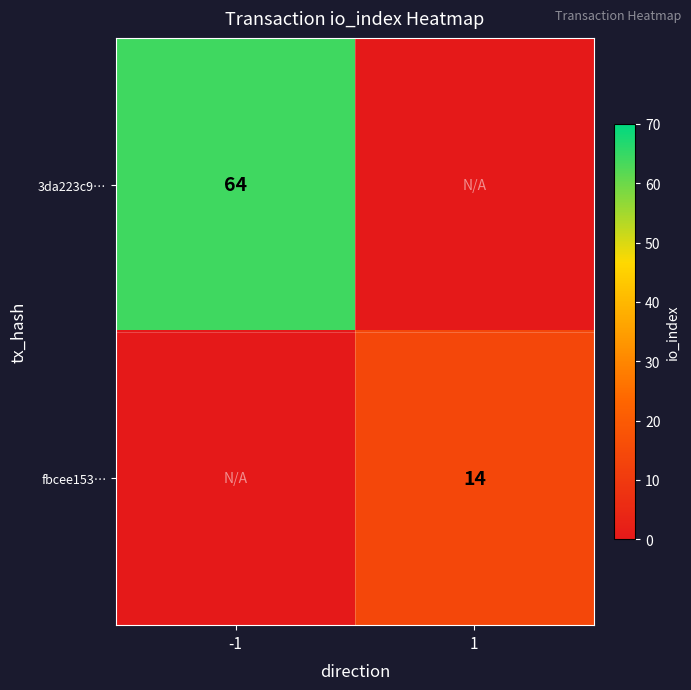

Is the value of fbcee153… at 1 greater than the value of 3da223c9… at -1?

No